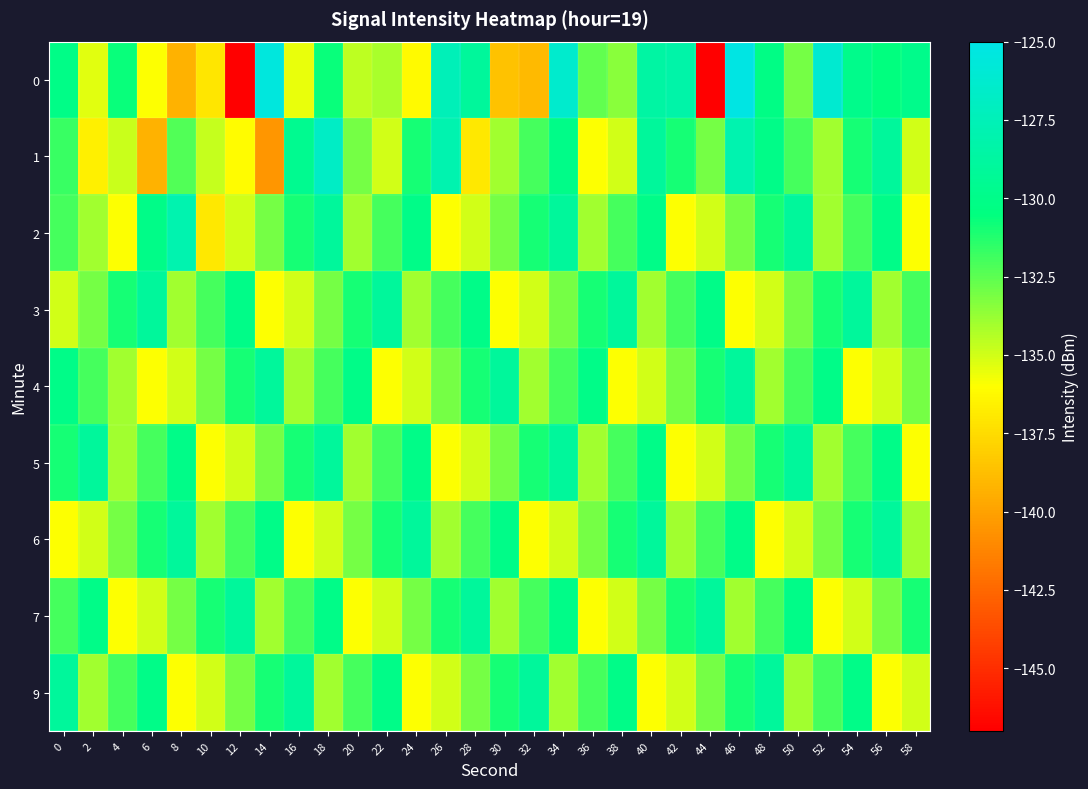

What is the total value across all series at 50?

-1187.1